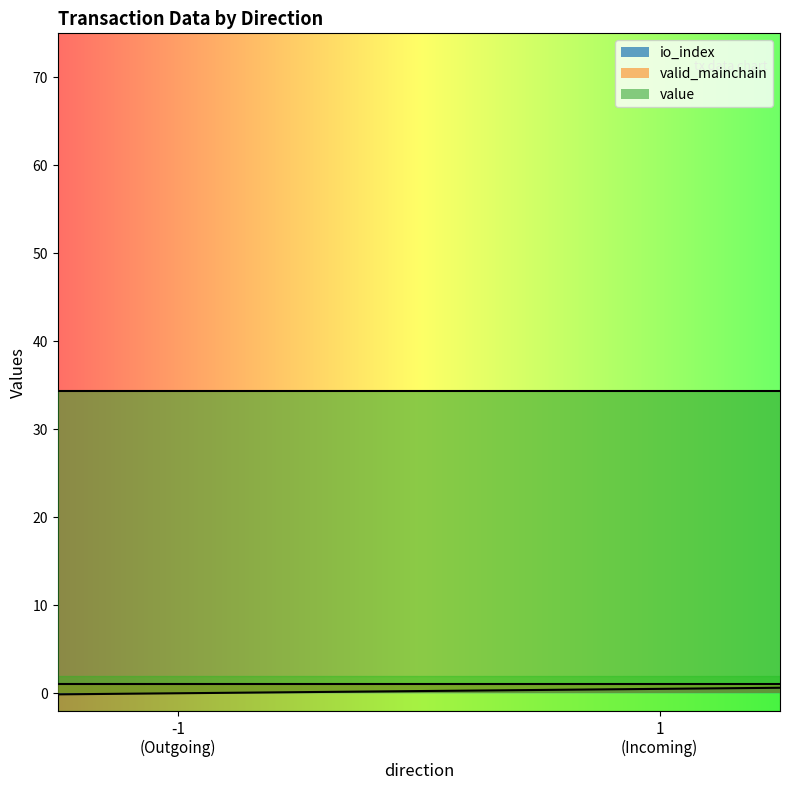

How many values in the io_index series exceed 0?

1